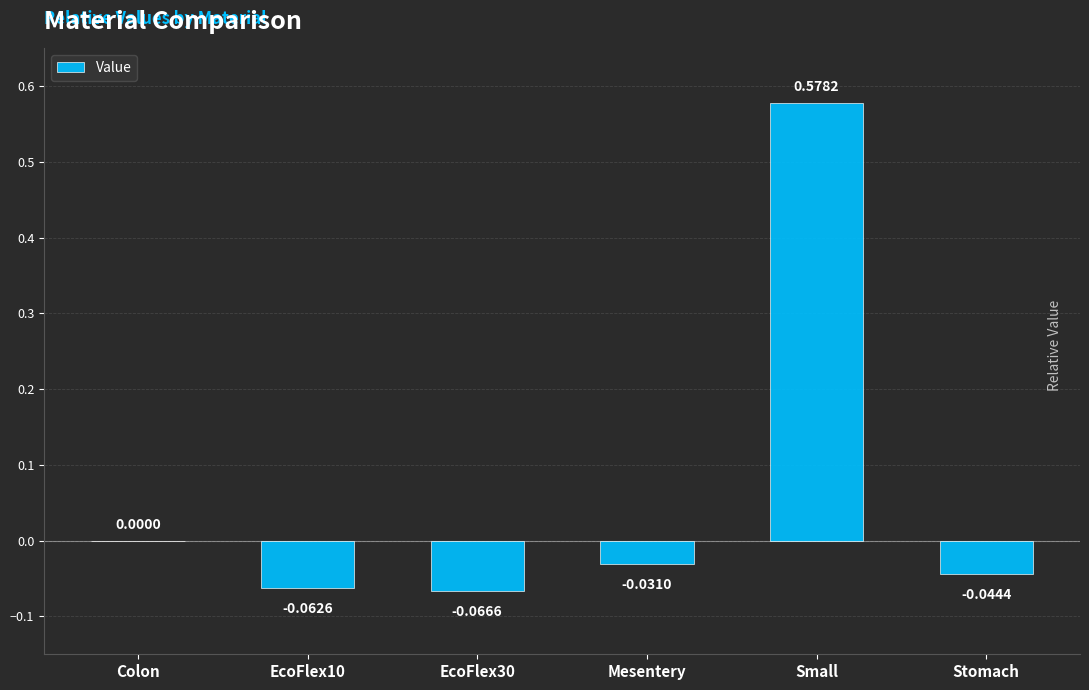

Between EcoFlex10 and Mesentery, which is larger?

Mesentery